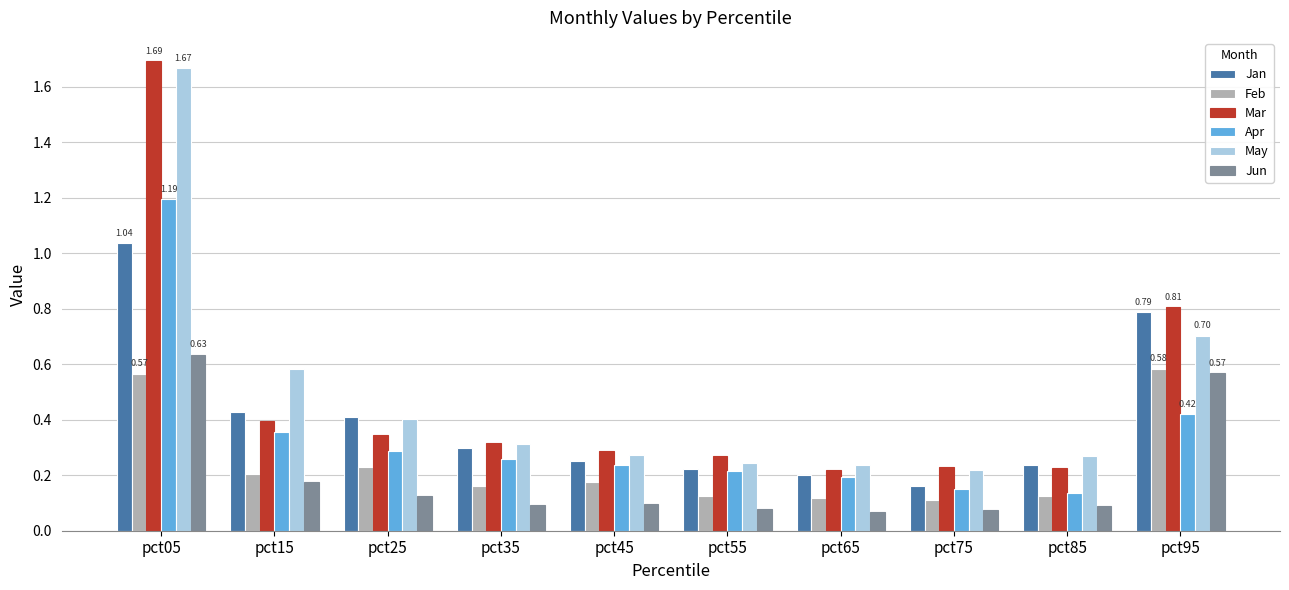

Is the value of May at pct85 greater than the value of Jun at pct25?

Yes